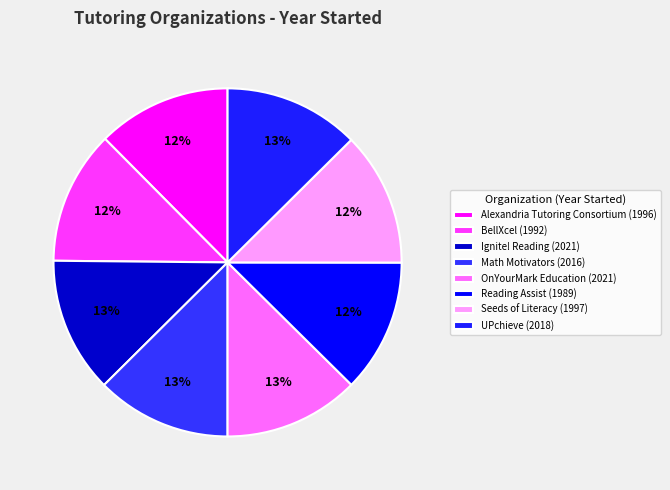

To the nearest percent, what portion does Alexandria Tutoring Consortium represent?

12%